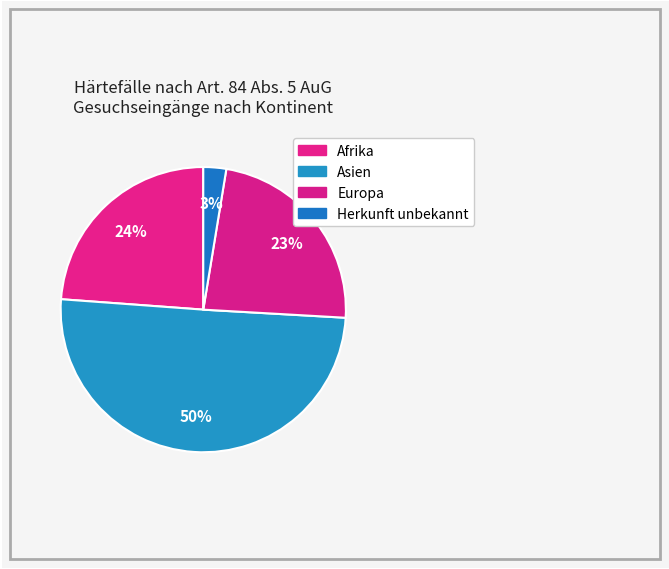

To the nearest percent, what portion does Herkunft unbekannt represent?

3%